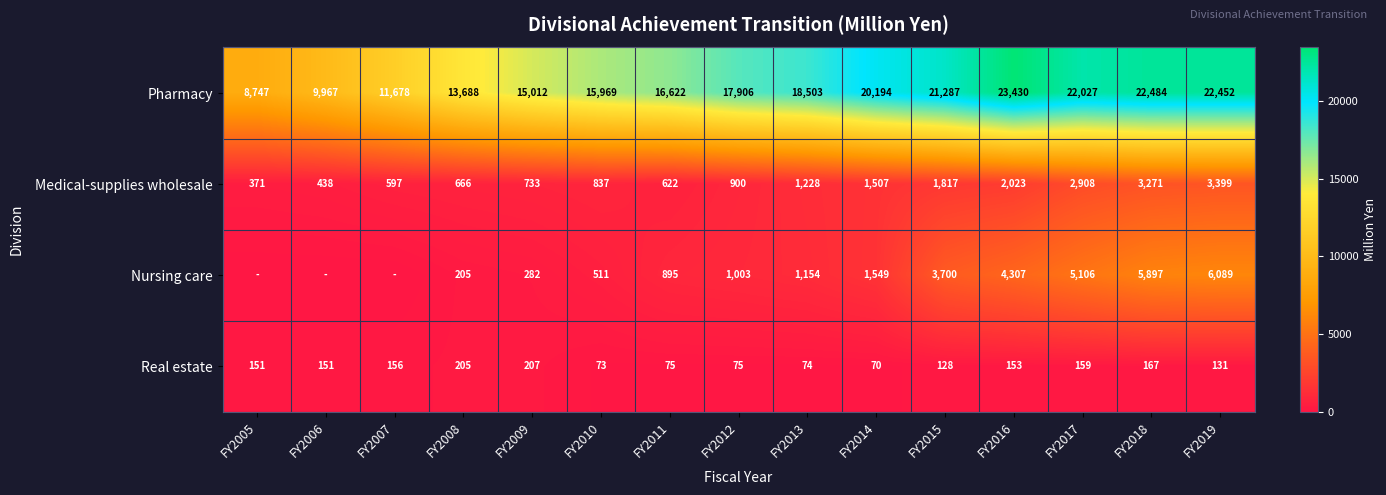

What value does the Medical-supplies wholesale series have at FY2005?

371